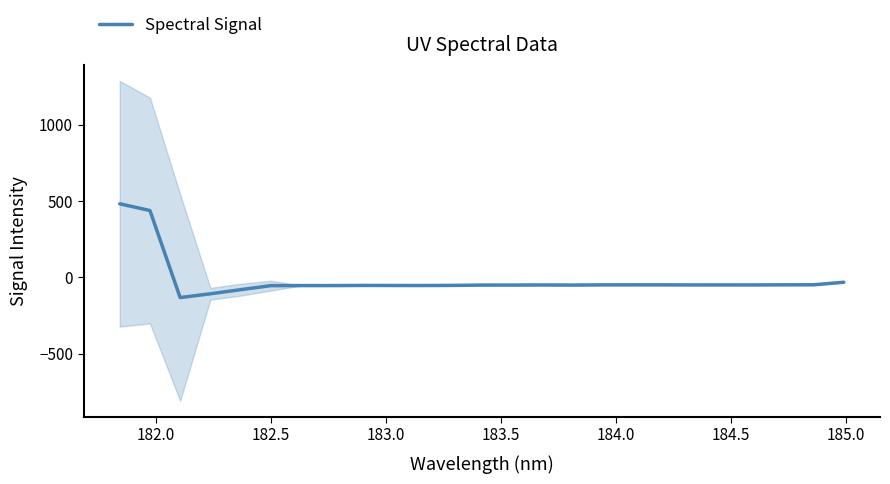

What is the highest value of the Spectral Signal series?

482.2